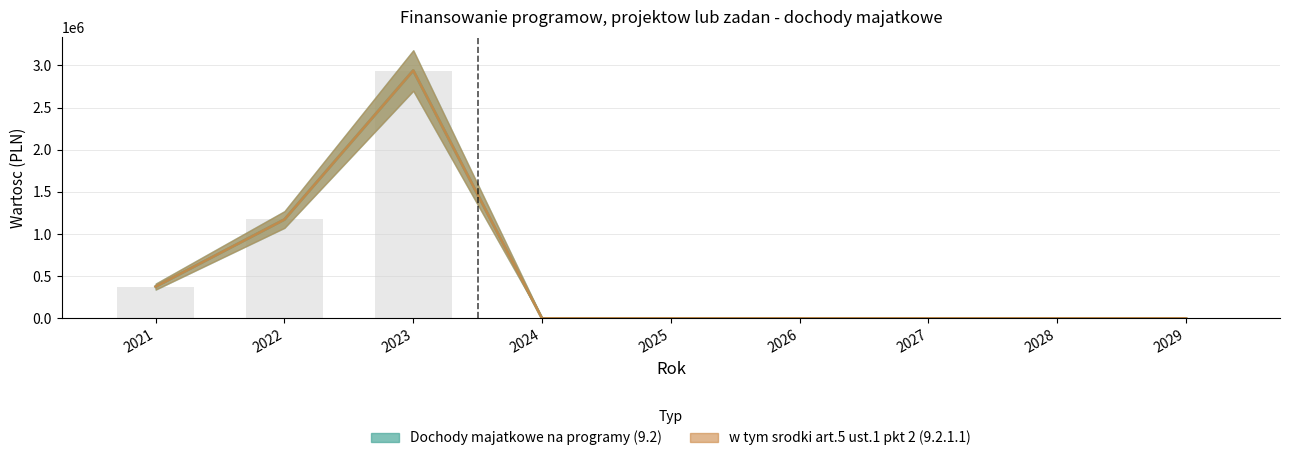

True or false: Dochody majatkowe na programy (9.2) has a value of 433782 at 2022.

False